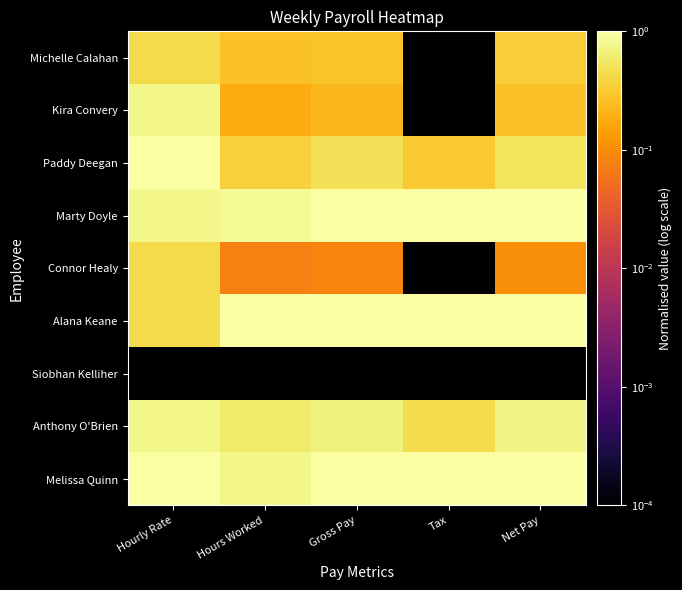

Reading left to right, list all the values displayed in this chart.

Michelle Calahan: Hourly Rate=0.4	Hours Worked=0.3	Gross Pay=0.3	Tax=0.0	Net Pay=0.3
Kira Convery: Hourly Rate=0.8	Hours Worked=0.2	Gross Pay=0.2	Tax=0.0	Net Pay=0.3
Paddy Deegan: Hourly Rate=1.0	Hours Worked=0.4	Gross Pay=0.5	Tax=0.3	Net Pay=0.5
Marty Doyle: Hourly Rate=0.8	Hours Worked=0.9	Gross Pay=1.0	Tax=1.0	Net Pay=1.0
Connor Healy: Hourly Rate=0.4	Hours Worked=0.1	Gross Pay=0.1	Tax=0.0	Net Pay=0.1
Alana Keane: Hourly Rate=0.4	Hours Worked=1.0	Gross Pay=1.0	Tax=1.0	Net Pay=1.0
Siobhan Kelliher: Hourly Rate=0.0	Hours Worked=0.0	Gross Pay=0.0	Tax=0.0	Net Pay=0.0
Anthony O'Brien: Hourly Rate=0.8	Hours Worked=0.6	Gross Pay=0.7	Tax=0.4	Net Pay=0.7
Melissa Quinn: Hourly Rate=1.0	Hours Worked=0.8	Gross Pay=1.0	Tax=1.0	Net Pay=1.0